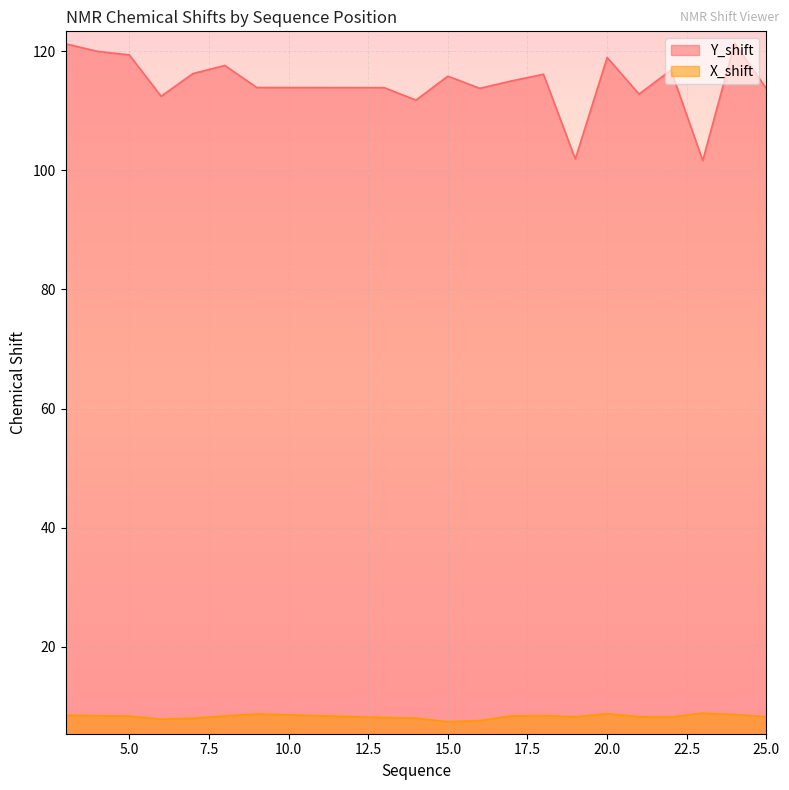

What is the value of the Y_shift point at the 15th from the left?

119.0